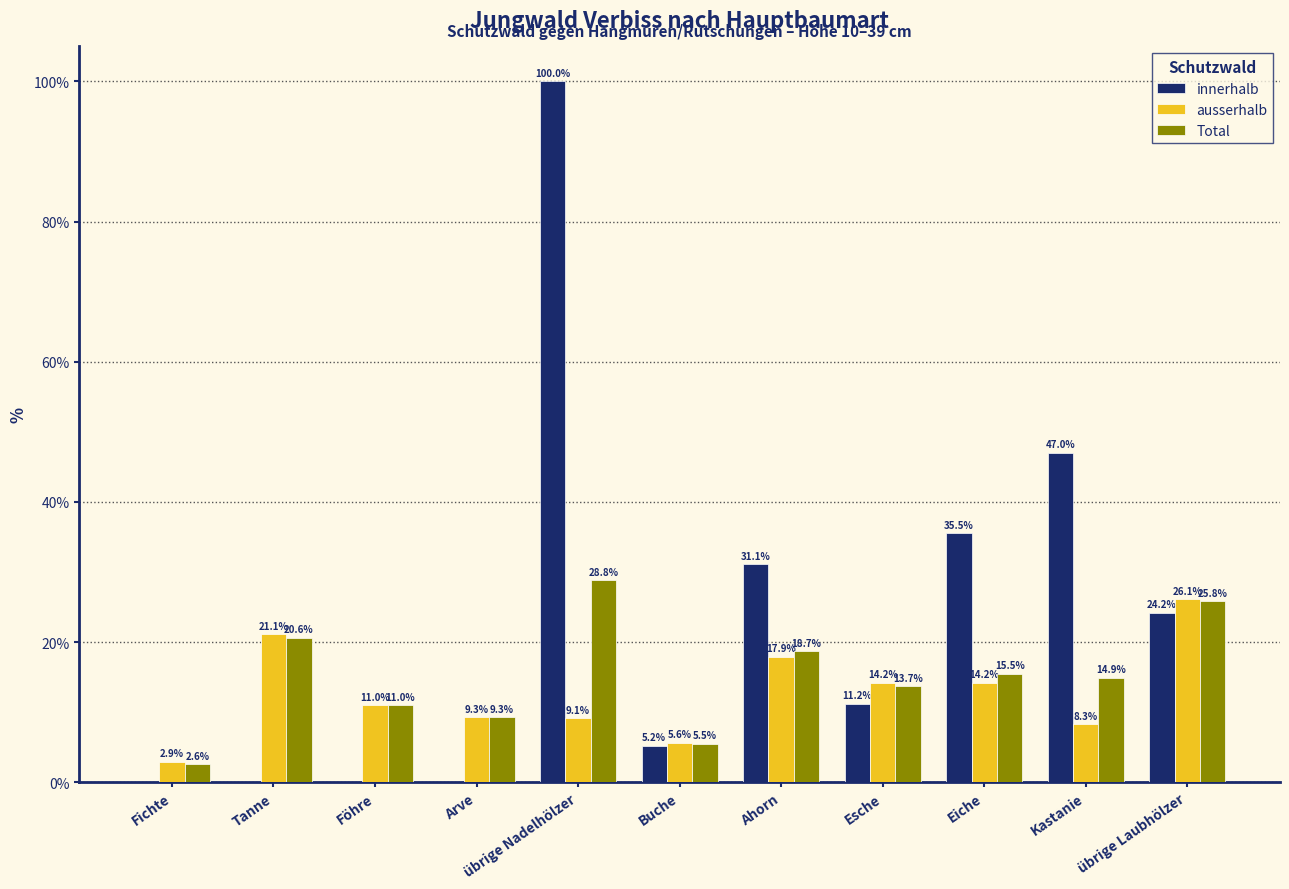

What is the greatest value displayed?

100.0